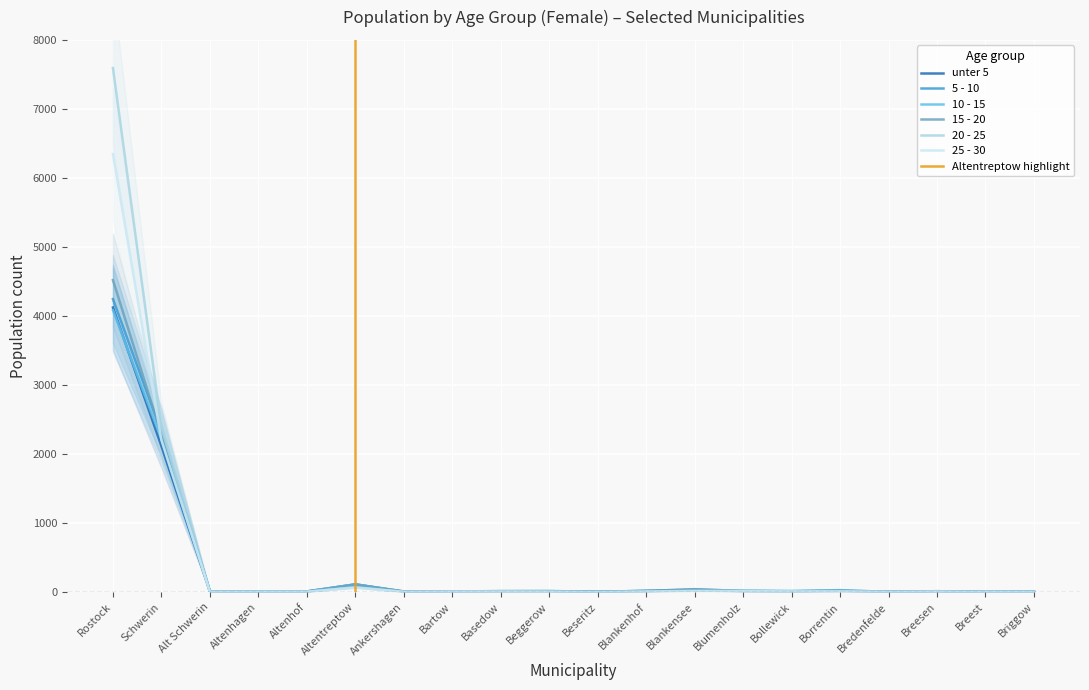

At which category is the sum across all series the highest?

Rostock